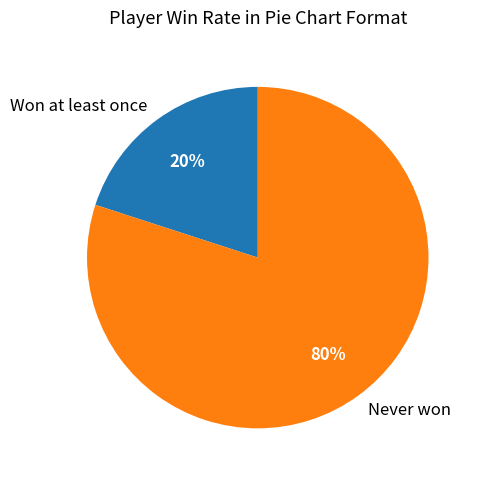

Which has a higher value, Won at least once or Never won?

Never won